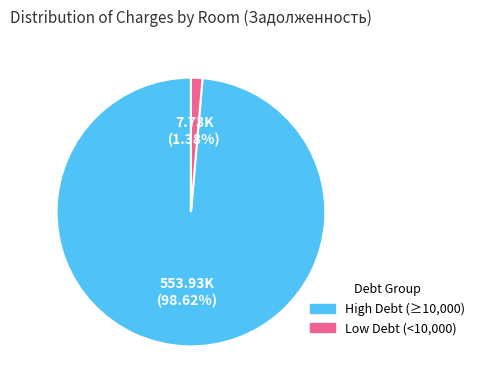

Is there any slice that represents more than half of the pie?

Yes